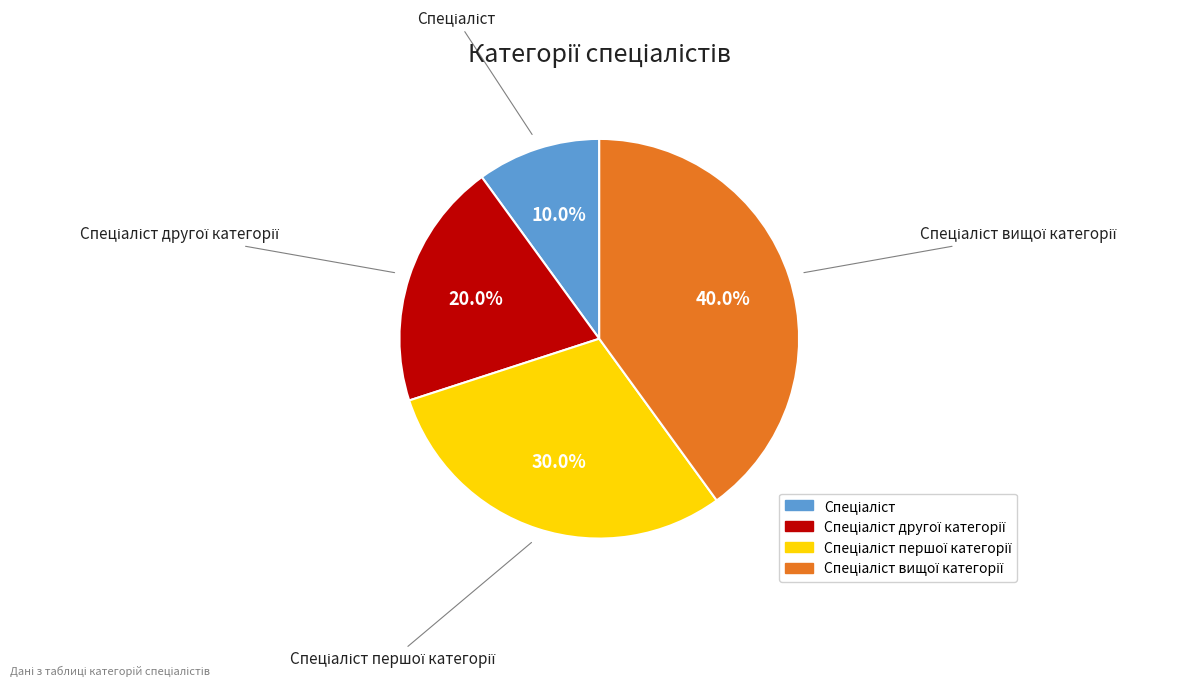

Does any single category account for the majority?

No